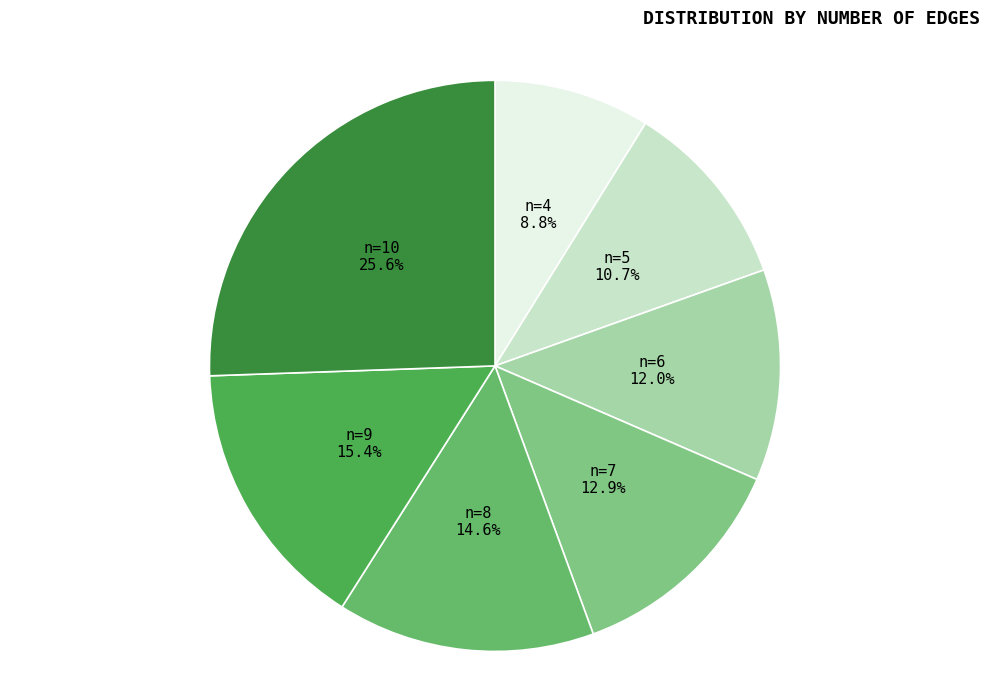

Rank the categories by value from highest to lowest.

10, 9, 8, 7, 6, 5, 4